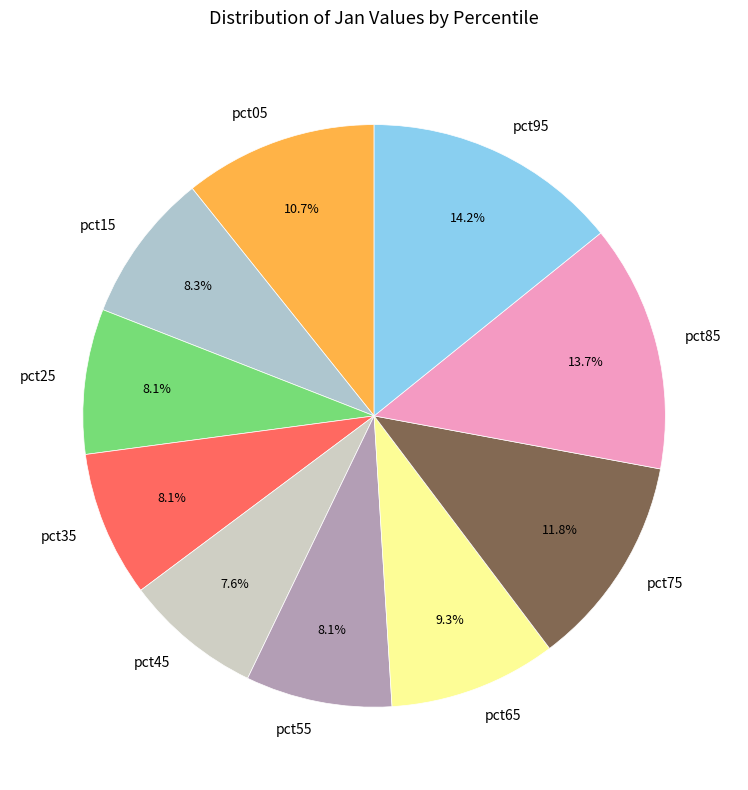

Which has a higher value, pct85 or pct75?

pct85